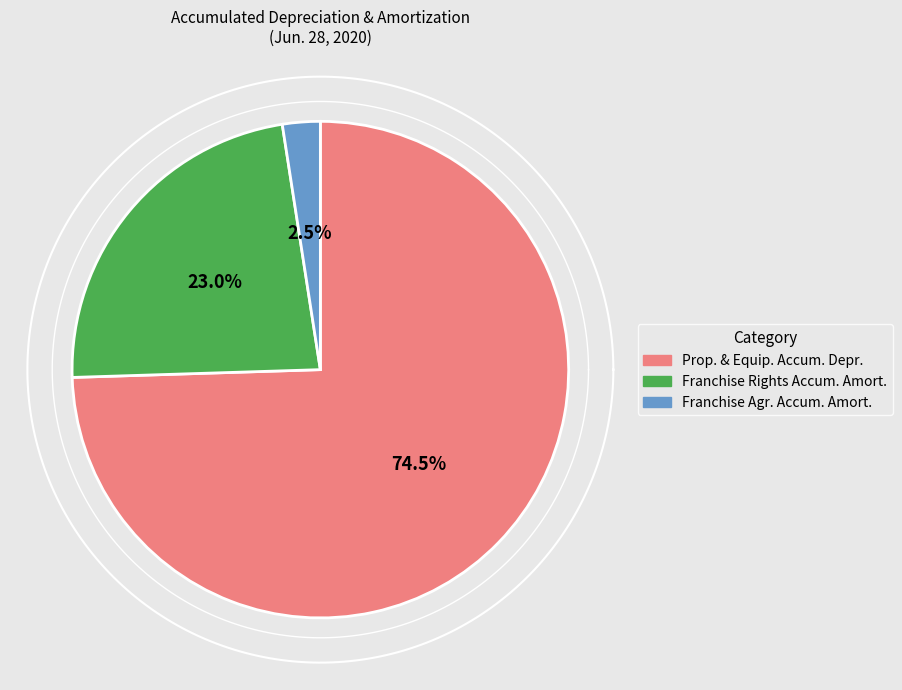

What is the ratio of the value at Franchise rights, accumulated amortization to the value at Property and equipment, accumulated depreciation?

0.3